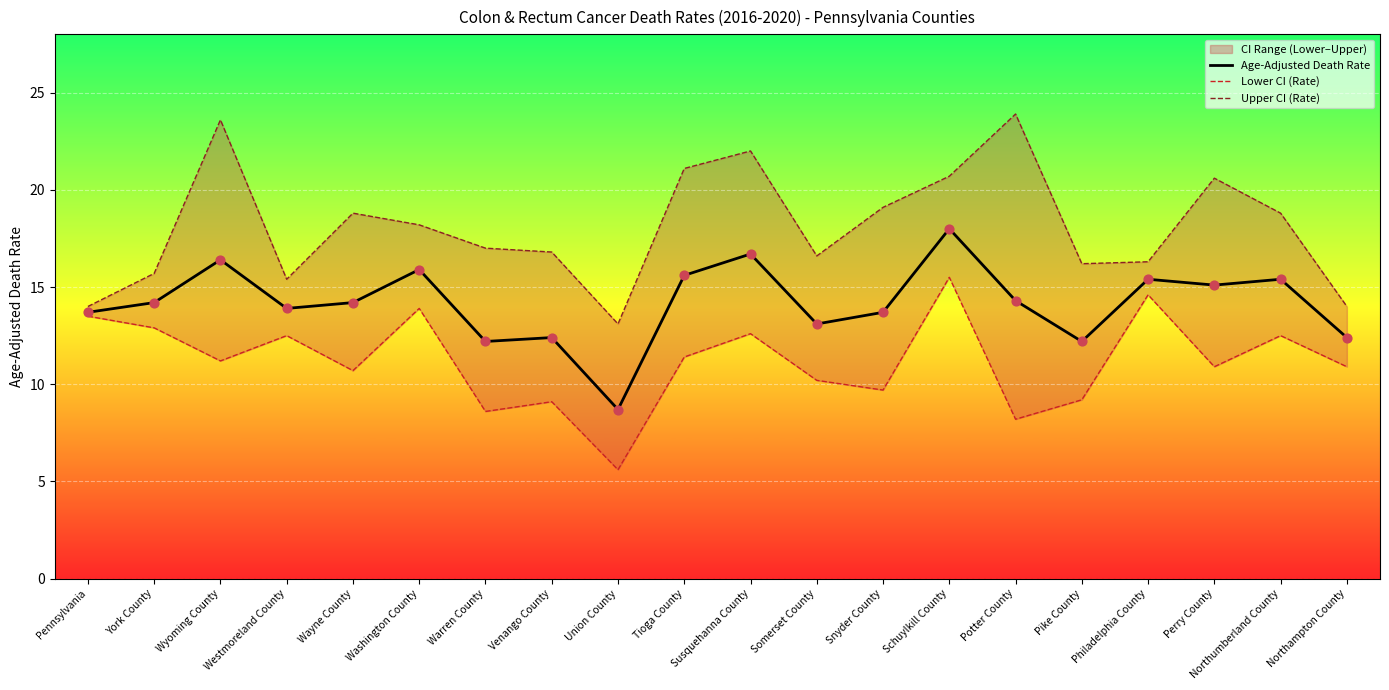

At which category is the sum across all series the highest?

Schuylkill County